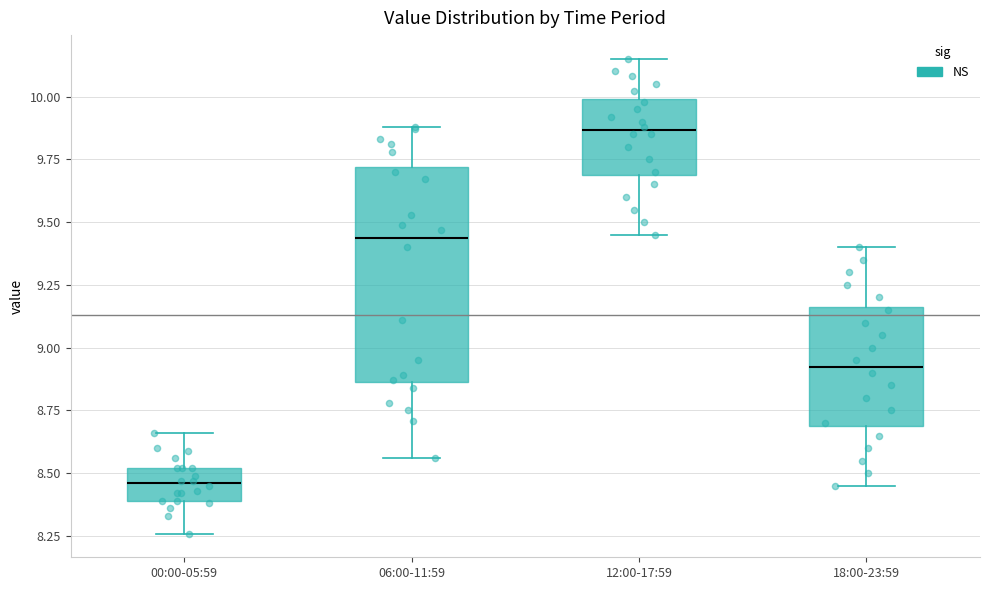

Which box's median line is the highest?

12:00-17:59